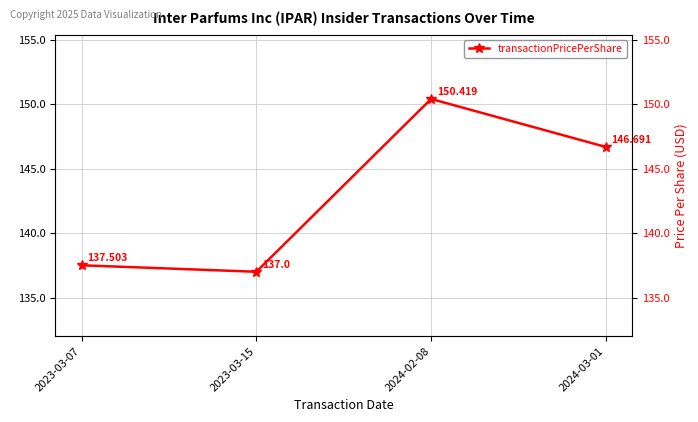

Which category has the highest value across all series?

2024-02-08